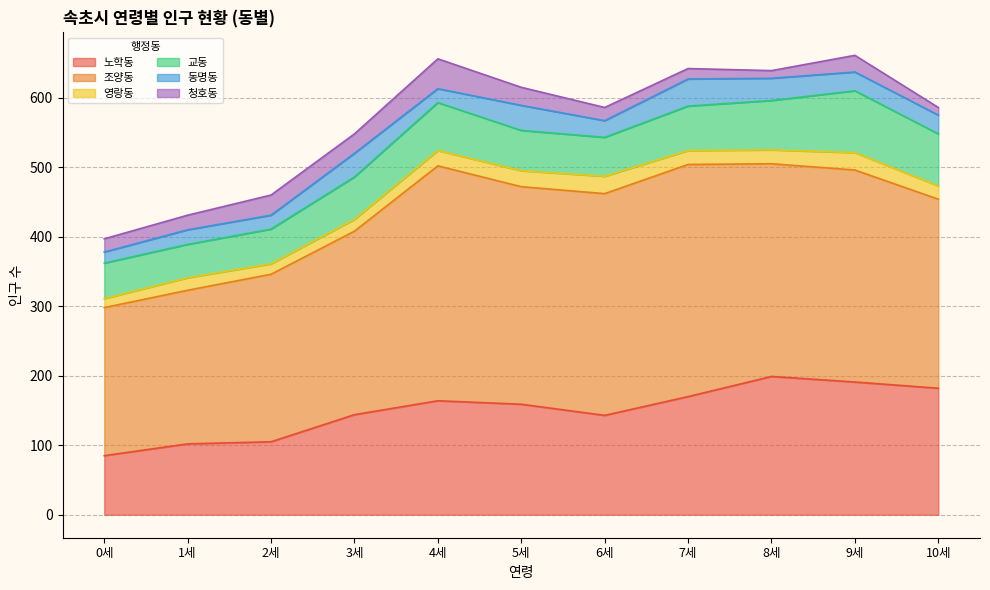

Reading left to right, list all the values displayed in this chart.

노학동: 85	102	105	144	164	159	143	170	199	191	182
조양동: 213	221	241	264	338	313	319	334	306	305	272
영랑동: 13	18	15	17	22	23	25	20	20	25	19
교동: 51	48	50	61	69	58	56	64	71	89	75
동명동: 16	21	20	34	20	36	24	39	32	27	27
청호동: 19	21	29	28	43	26	19	15	11	24	11